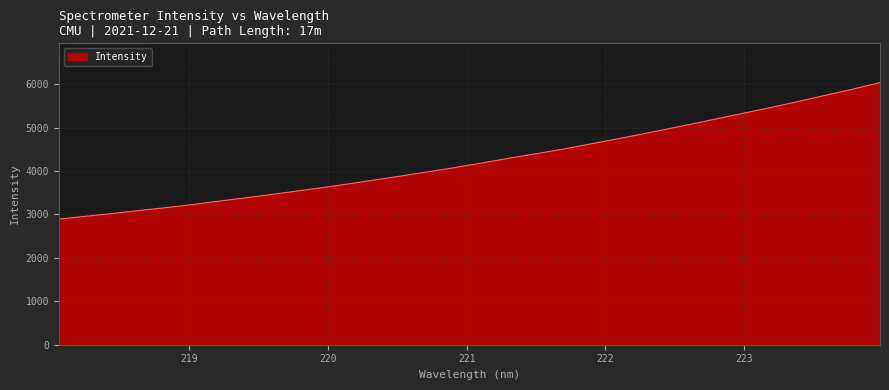

What is the minimum value shown in the chart?

2893.3